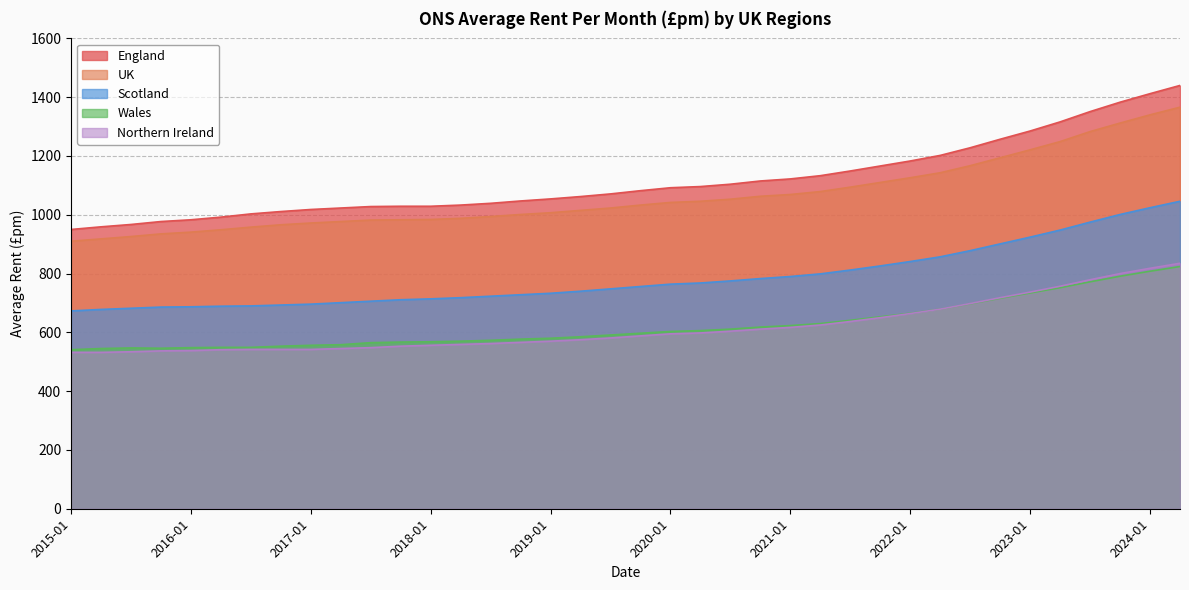

True or false: Wales and Scotland cross at least once.

False